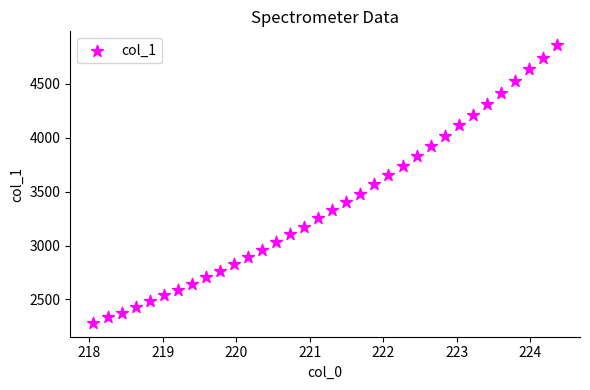

What is the range of X values (max minus min)?

6.3